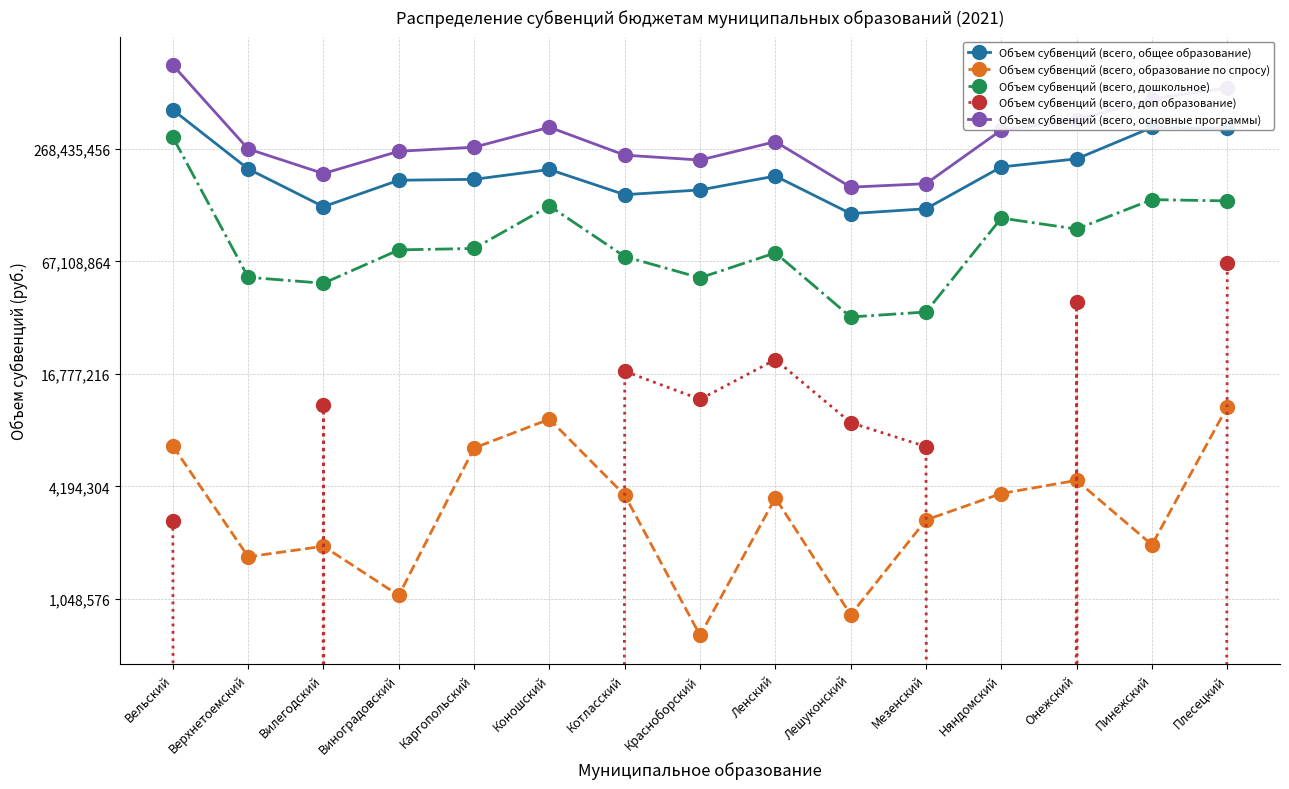

Is the value of Объем субвенций (всего, доп образование) at Виноградовский greater than the value of Объем субвенций (всего, общее образование) at Каргопольский?

No